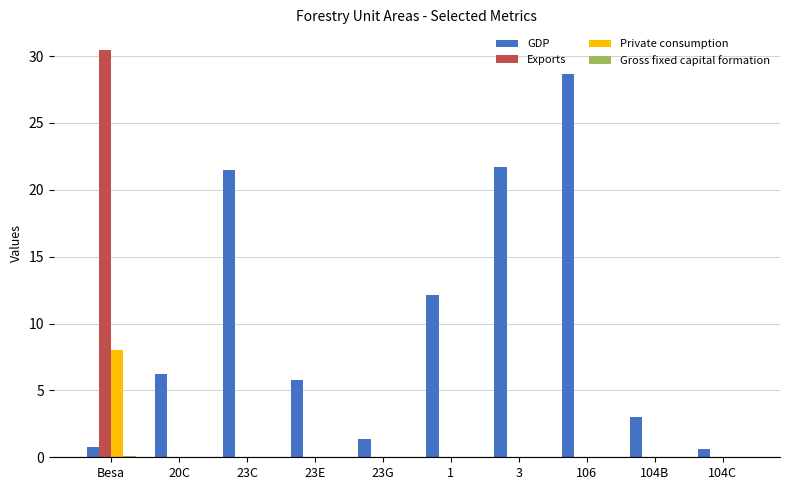

What is the sum of all GDP values?

101.8